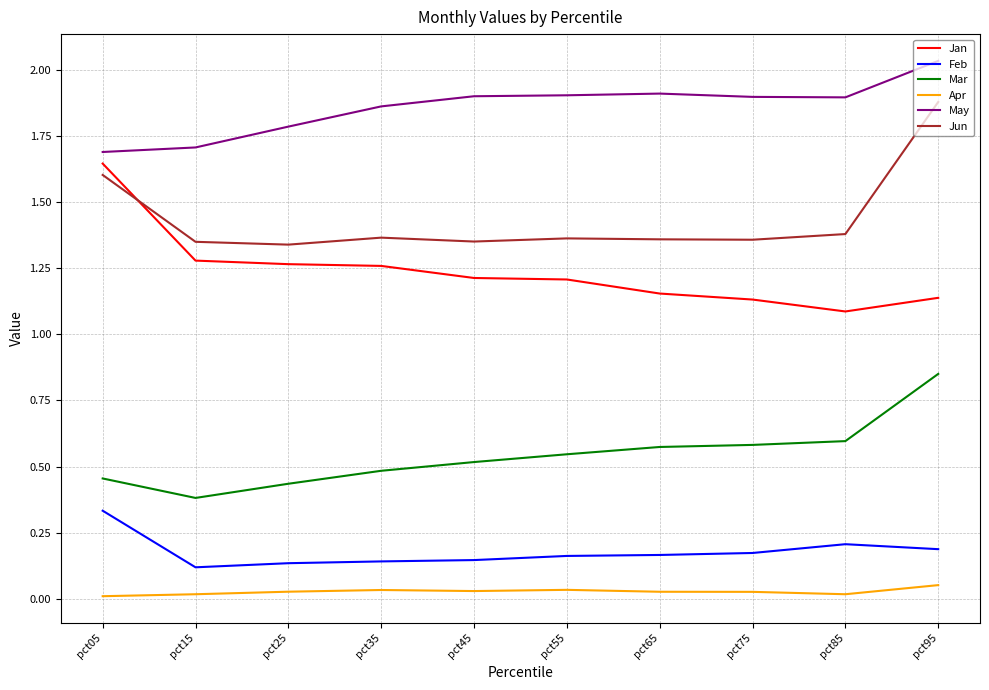

What is the total value across all series at pct55?

5.2